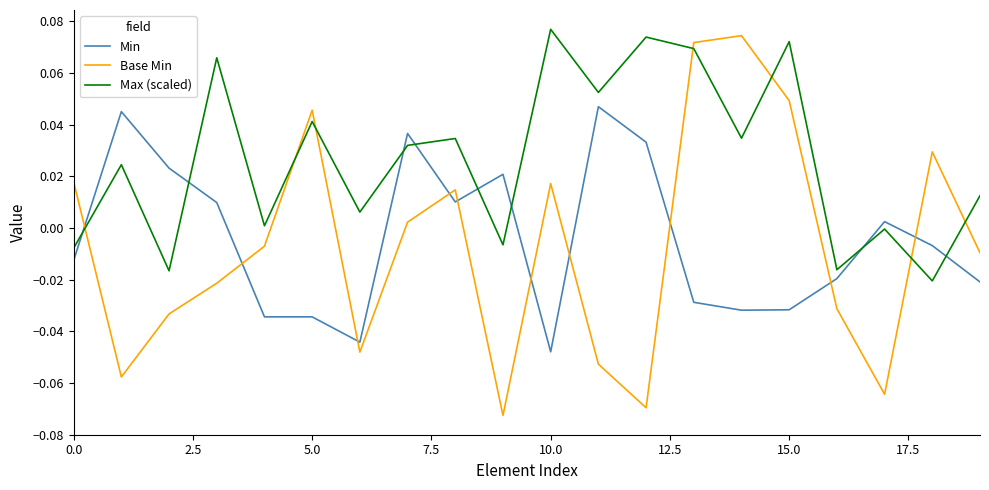

True or false: Max (scaled) and Min intersect in this chart.

True